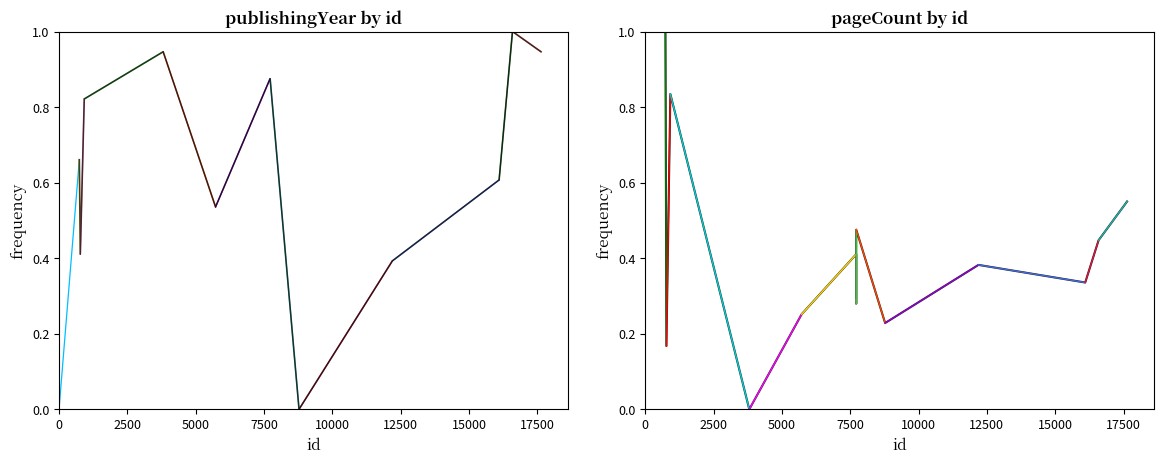

At which category is the sum across all series the highest?

742